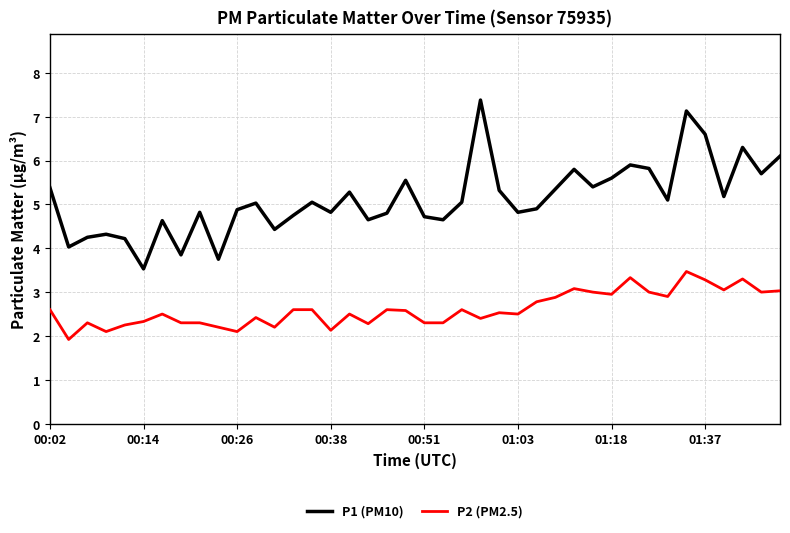

List the series in order of their overall mean, highest first.

P1 (PM10), P2 (PM2.5)